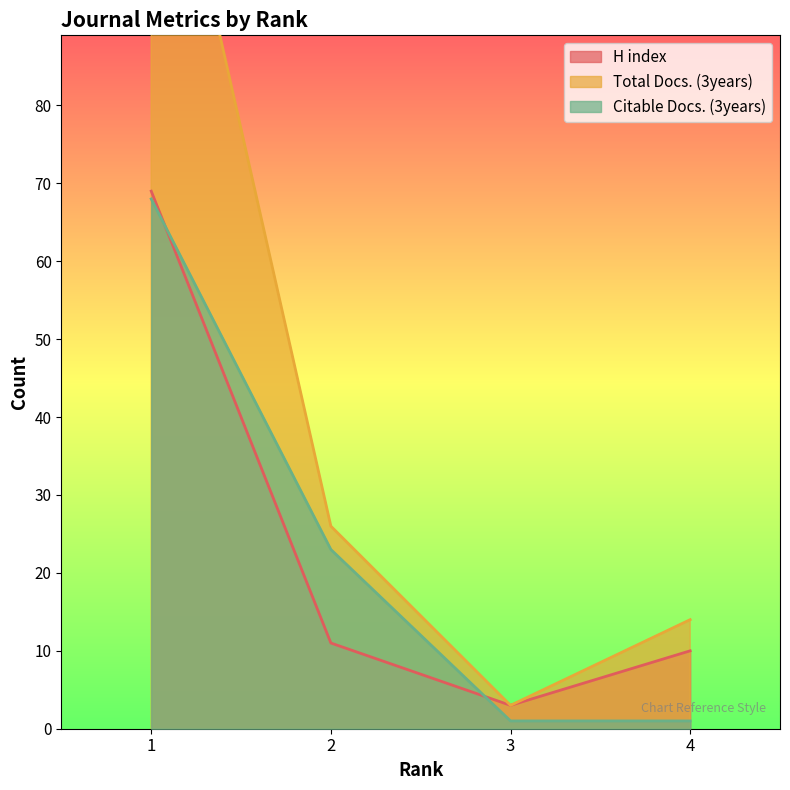

Reading left to right, transcribe all the data shown in this chart.

H index: 1=69	2=11	3=3	4=10
Total Docs. (3years): 1=128	2=26	3=3	4=14
Citable Docs. (3years): 1=68	2=23	3=1	4=1